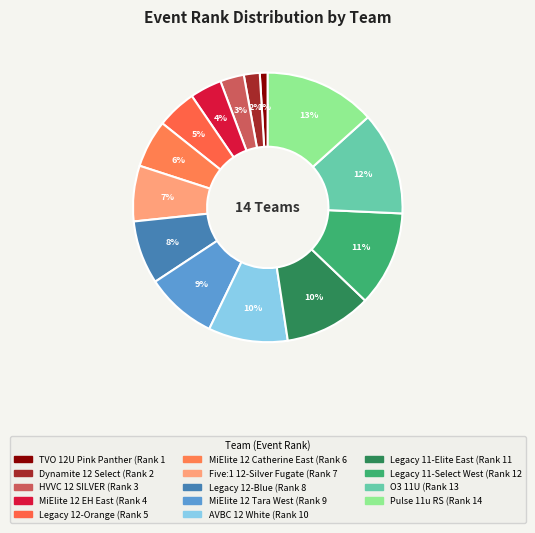

To the nearest percent, what is the difference between the MiElite 12 Catherine East and Dynamite 12 Select slice percentages?

4%